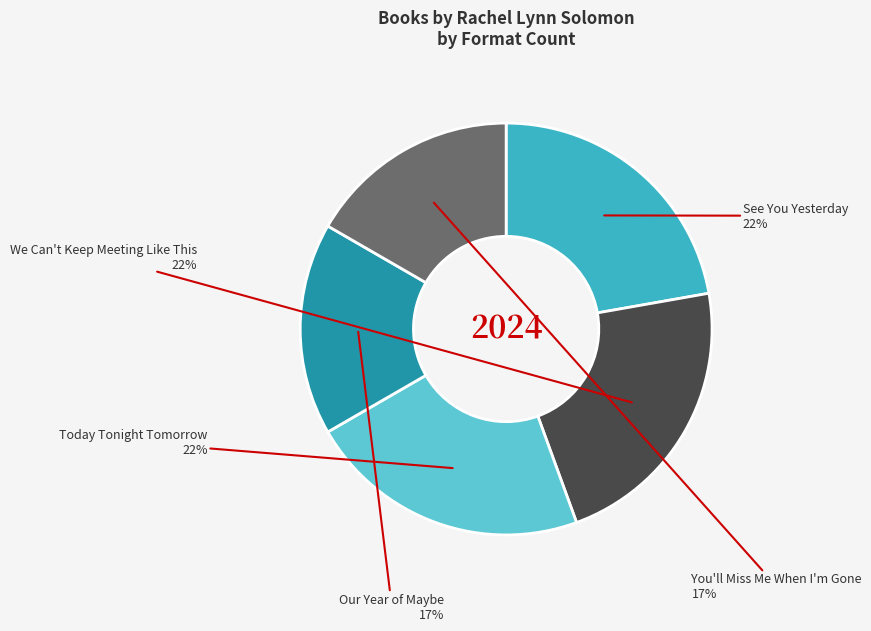

Is there any slice that represents more than half of the pie?

No